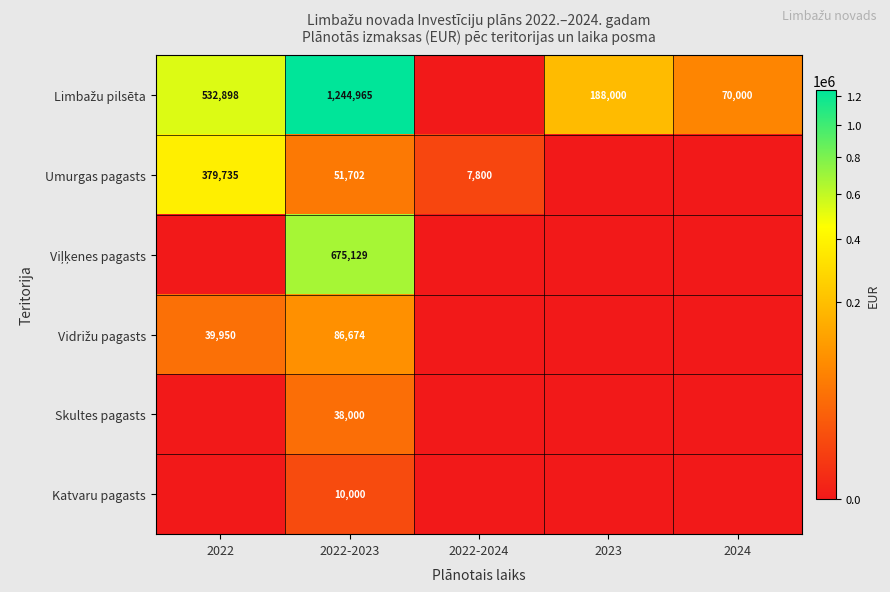

At which category is the sum across all series the highest?

2022-2023